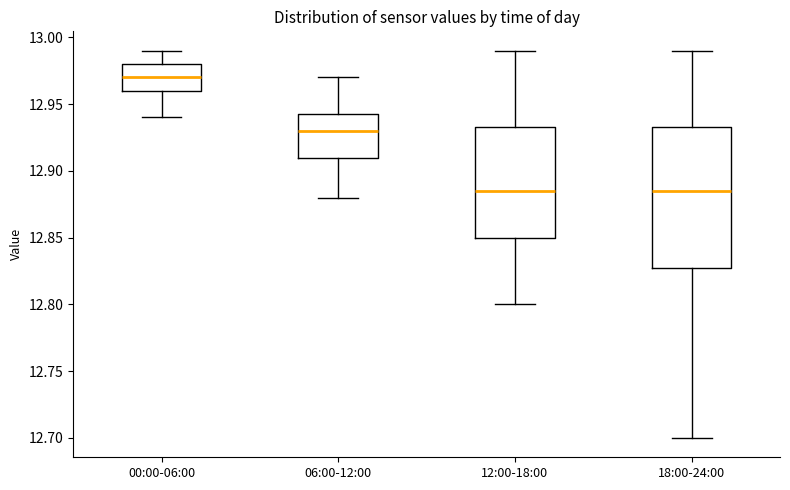

Reading left to right, transcribe this box plot: for each box, give where its median line is, the range the box spans, and where its two whiskers end, as read against the y-axis. The values are not printed on the chart, so give them approximately, as read against the axis.

00:00-06:00: median 12.970, box 12.960 to 12.980, whiskers 12.940 to 12.990
06:00-12:00: median 12.930, box 12.910 to 12.945, whiskers 12.880 to 12.970
12:00-18:00: median 12.885, box 12.850 to 12.935, whiskers 12.800 to 12.990
18:00-24:00: median 12.885, box 12.830 to 12.935, whiskers 12.700 to 12.990